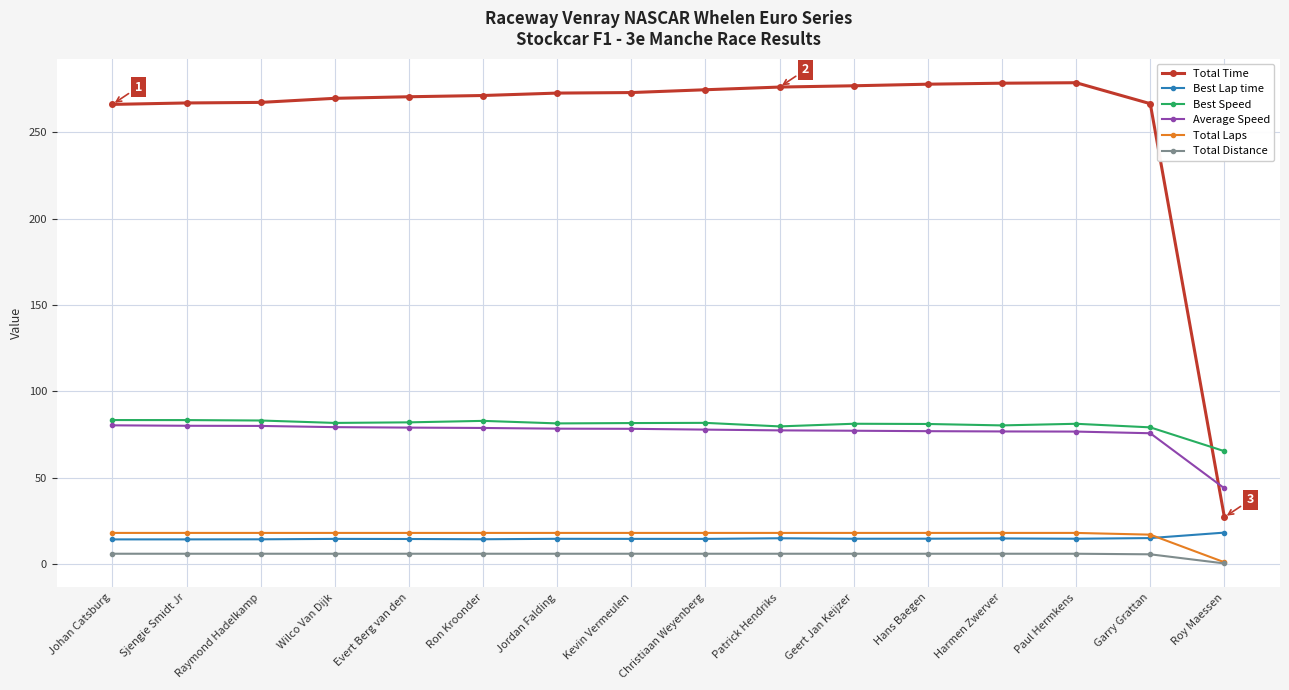

Does the chart have visible grid lines?

Yes